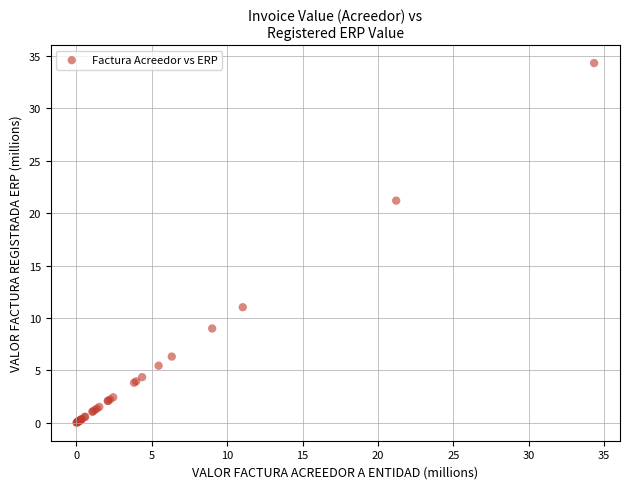

What Y value in the scatter plot is closest to 17?

21.2